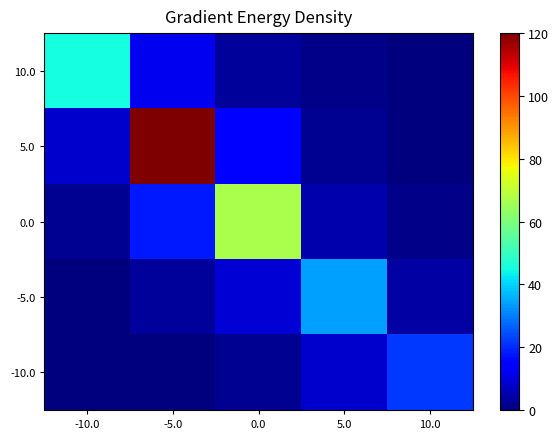

At how many categories does at least one series exceed 23?

4